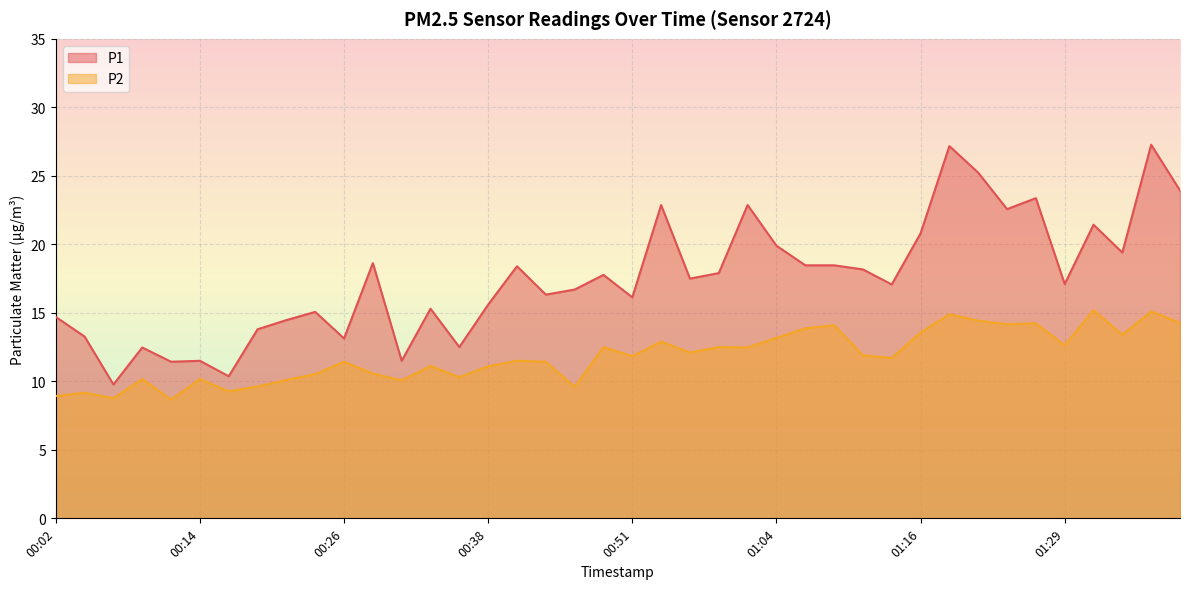

Where does the P1 series first go above 17?

00:29